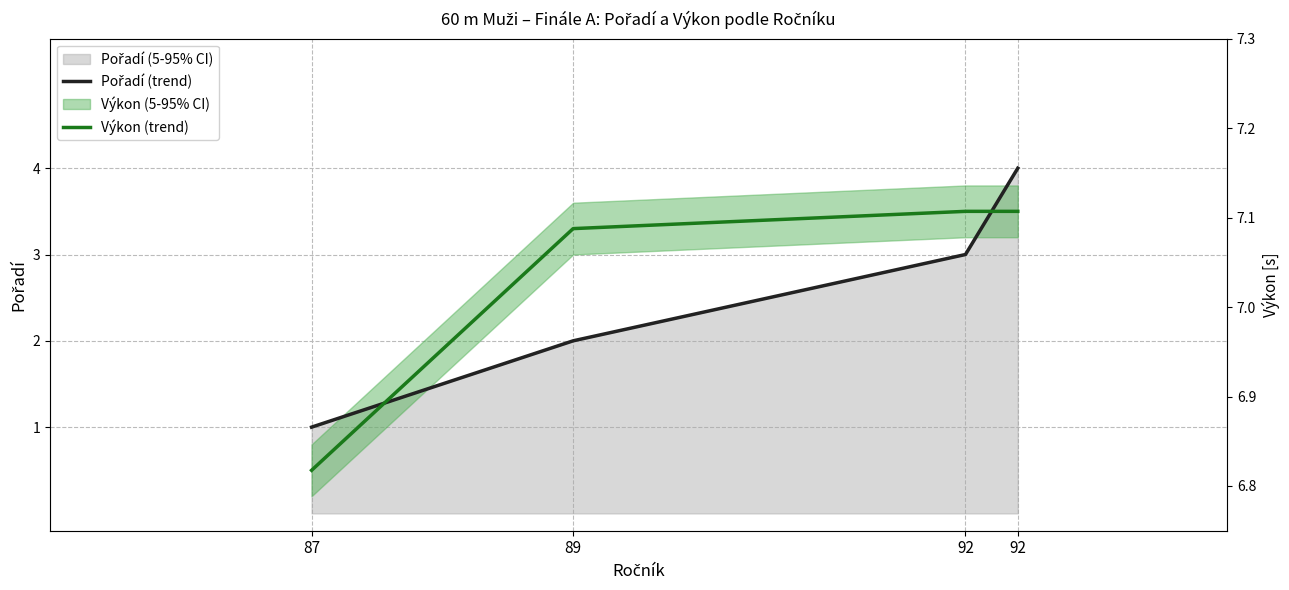

How many Pořadí (trend) values are between 2 and 4?

3